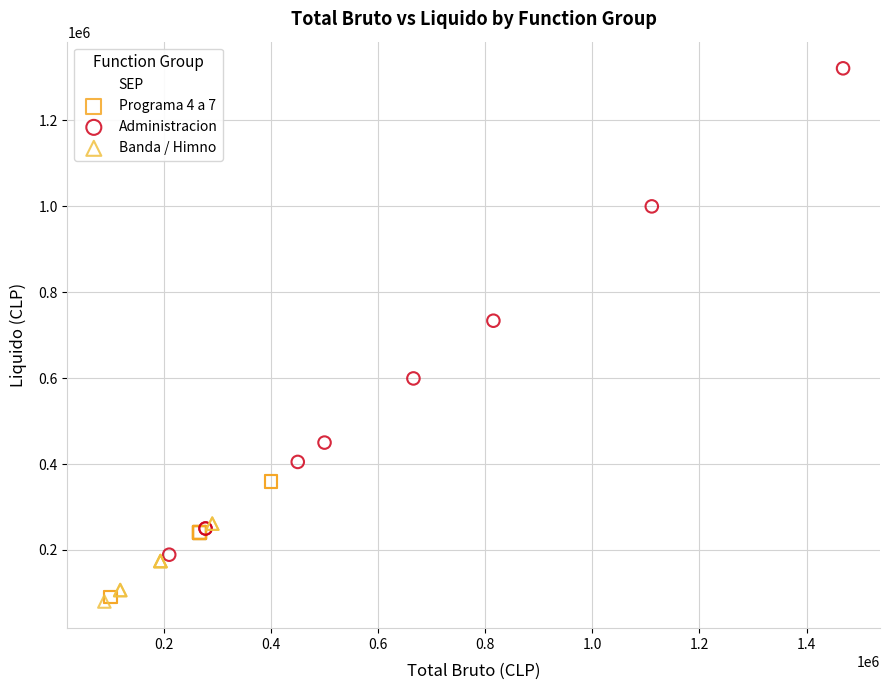

Which series has the largest Y range (max minus min)?

Administracion